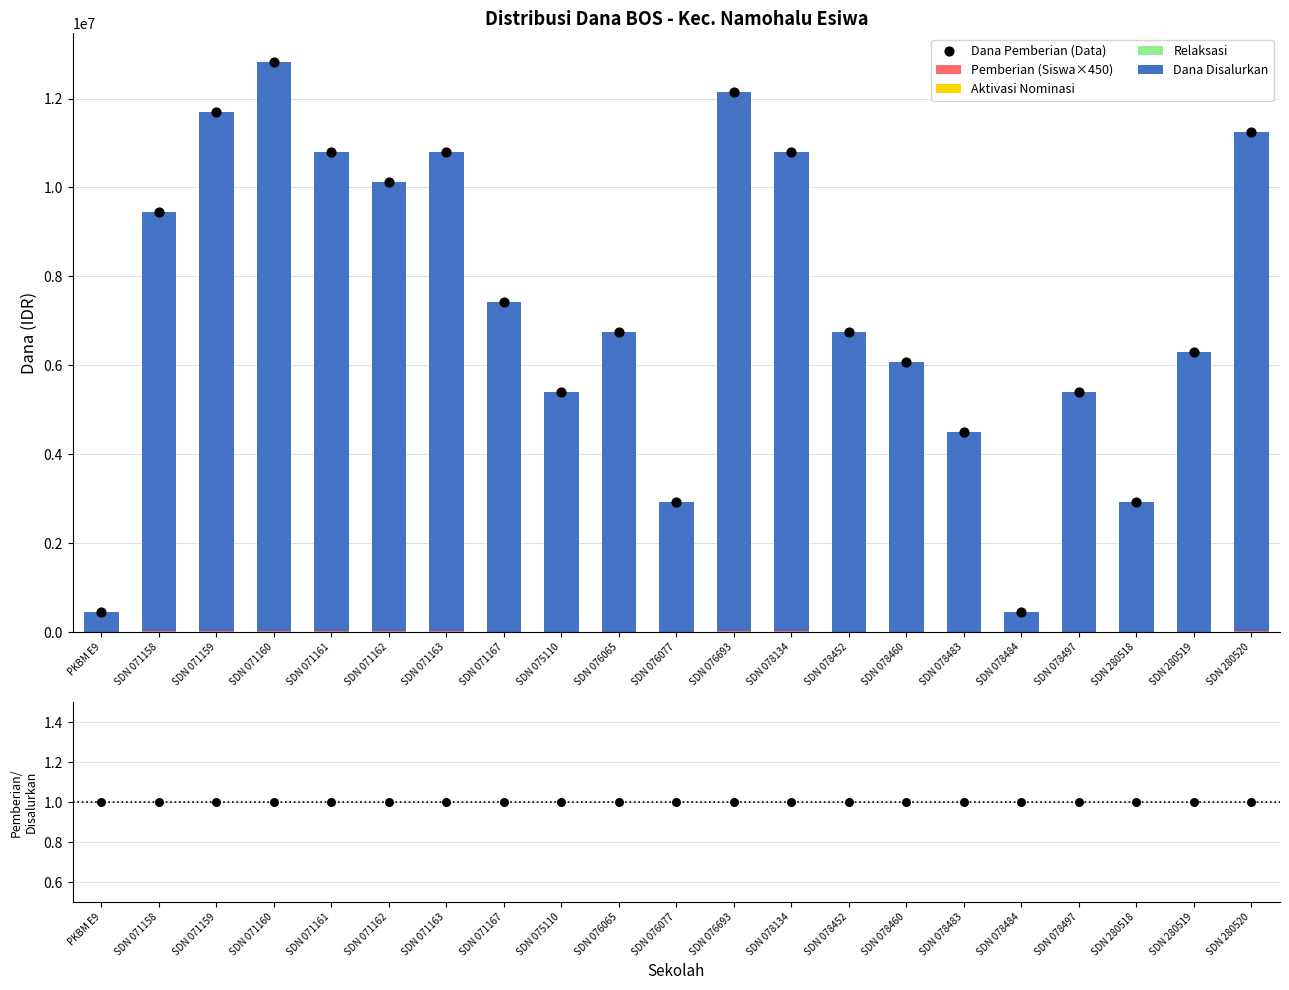

Which series contains the lowest Y value?

Aktivasi Nominasi